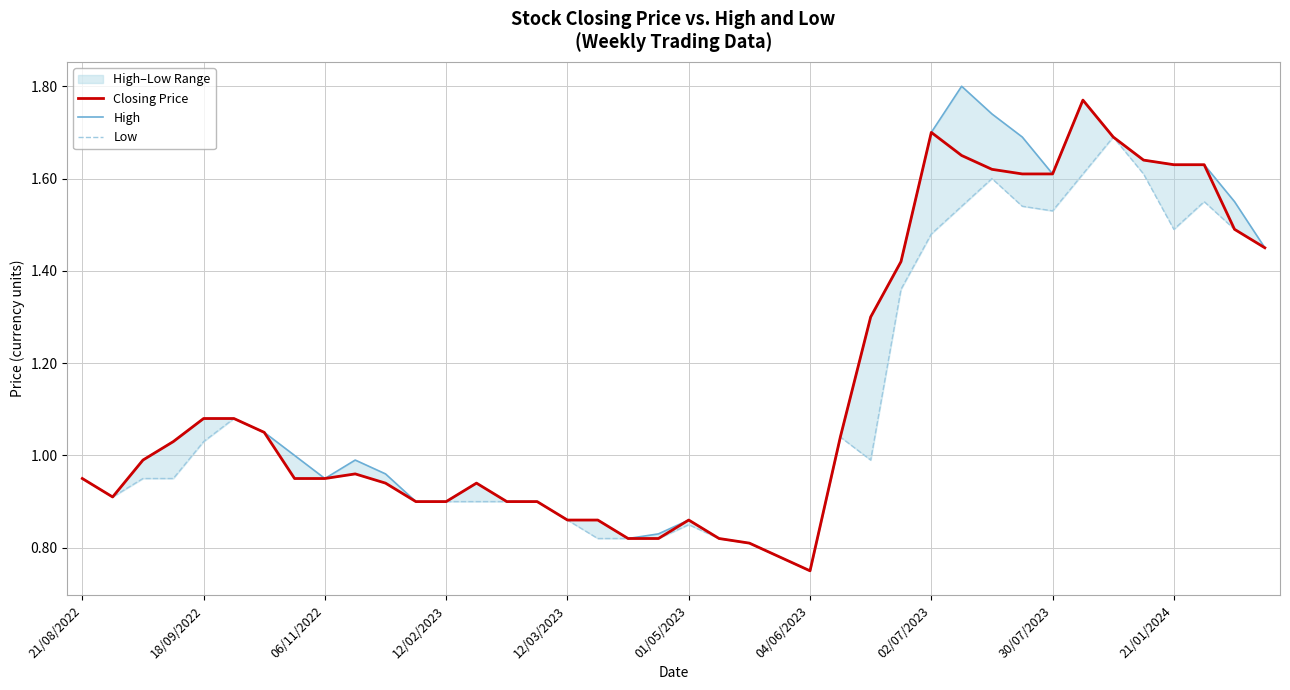

True or false: Low and Closing Price intersect in this chart.

False